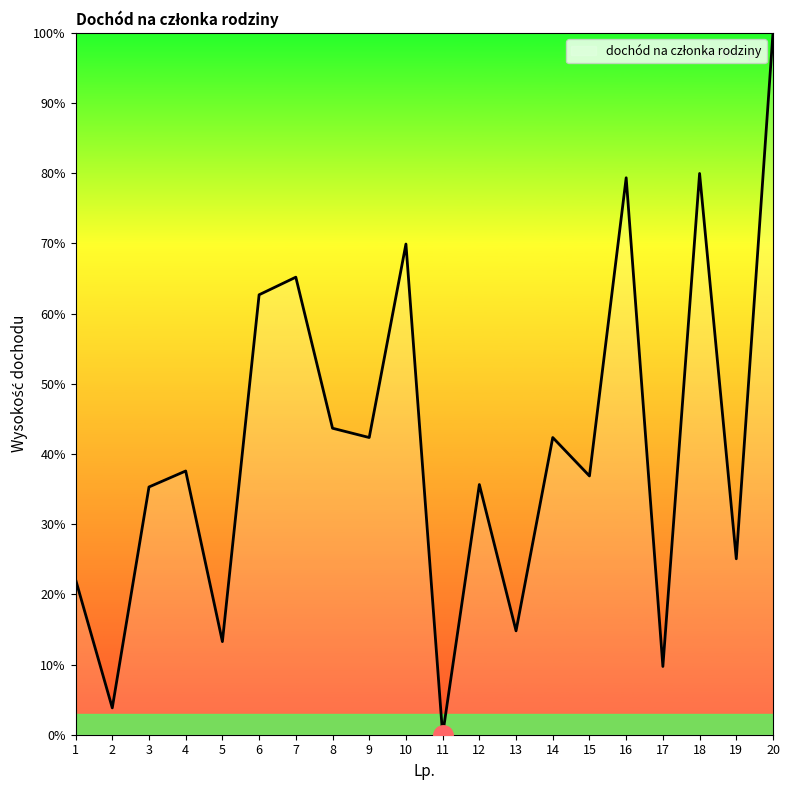

How many lines are shown in the chart?

1